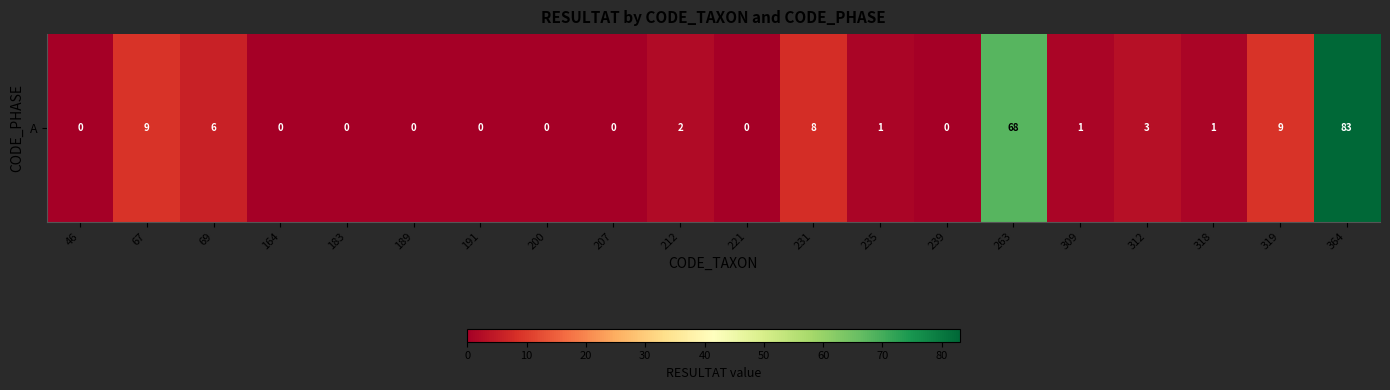

Where is the data nearest to the value 41?

263